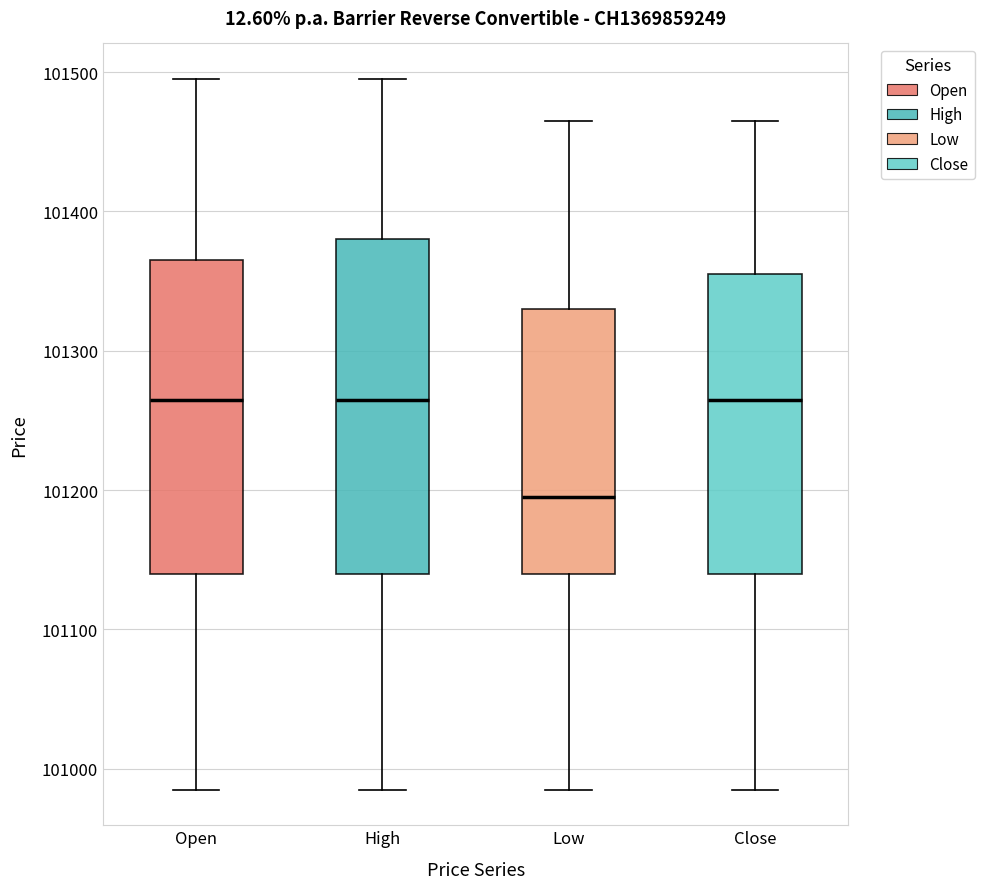

Reading left to right, read every box against the y-axis: the position of its median line, the range the box covers, and the ends of its whiskers. The values are not printed on the chart, so give them approximately, as read against the axis.

Open: median 101270, box 101140 to 101370, whiskers 100990 to 101500
High: median 101270, box 101140 to 101380, whiskers 100990 to 101500
Low: median 101200, box 101140 to 101330, whiskers 100990 to 101470
Close: median 101270, box 101140 to 101360, whiskers 100990 to 101470